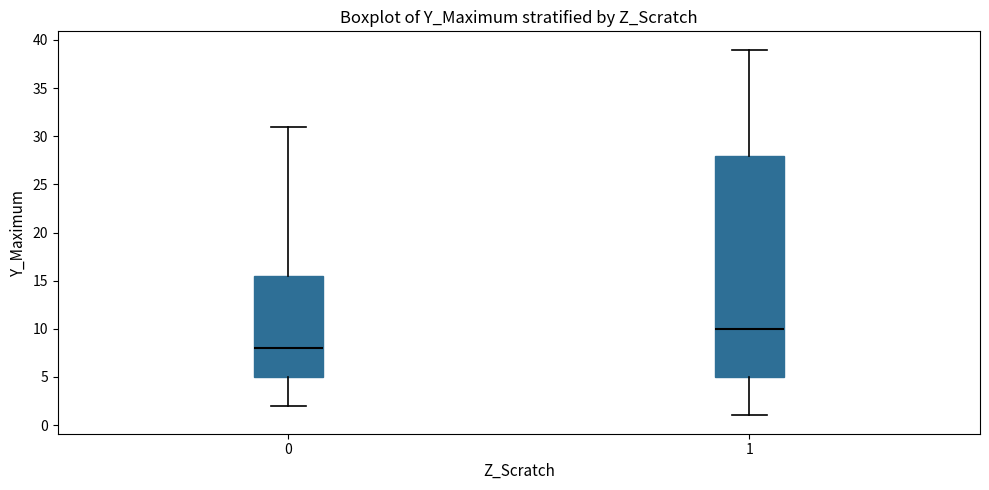

Which box's median line is the lowest?

0